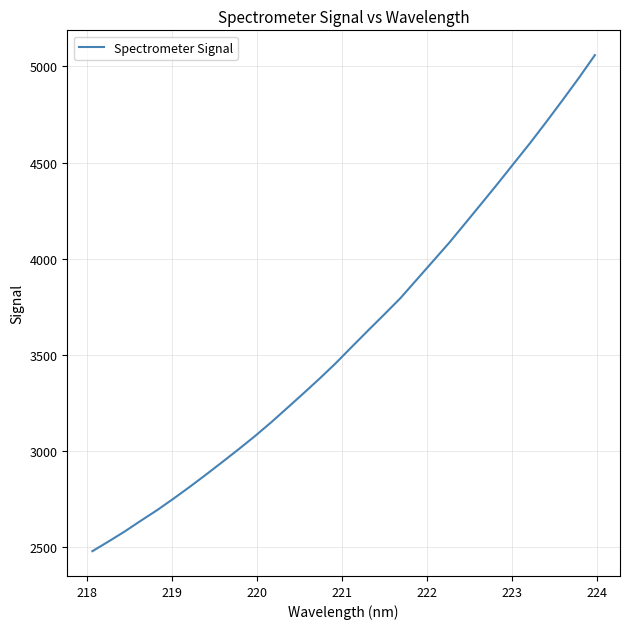

What is the smallest value displayed?

2480.0